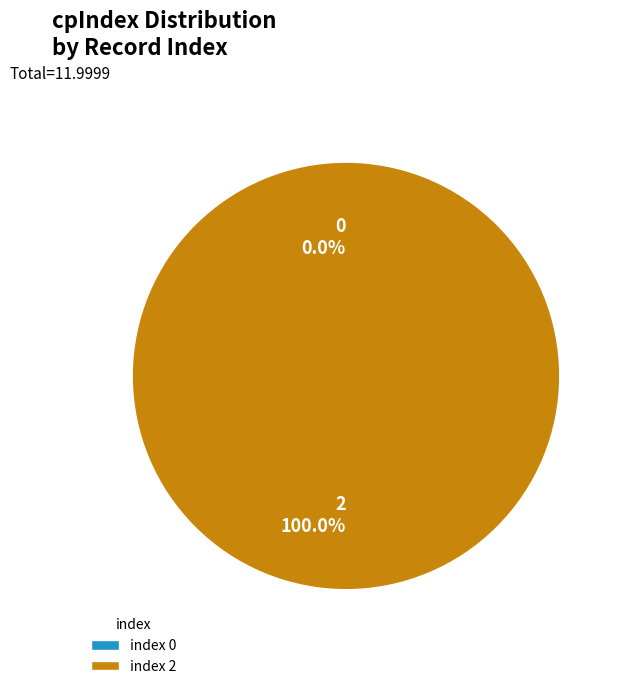

To the nearest percent, what is the average slice percentage?

50%